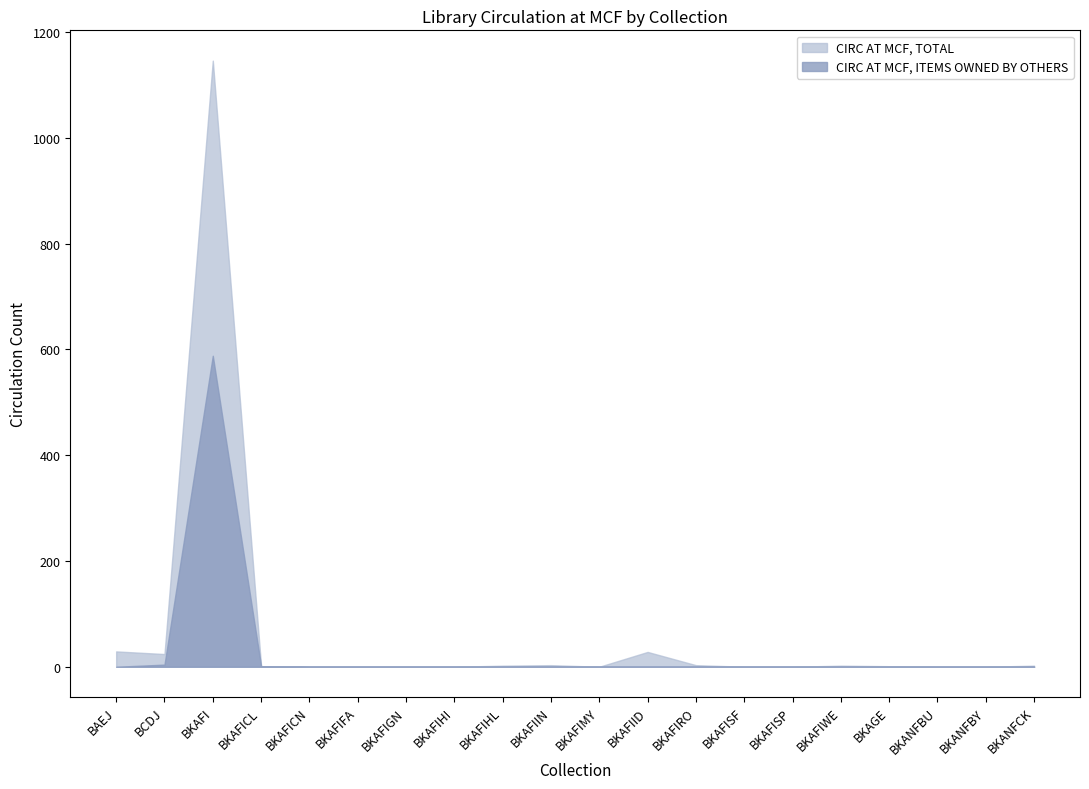

What is the difference between the maximum and minimum values in the CIRC AT MCF, TOTAL series?

1146